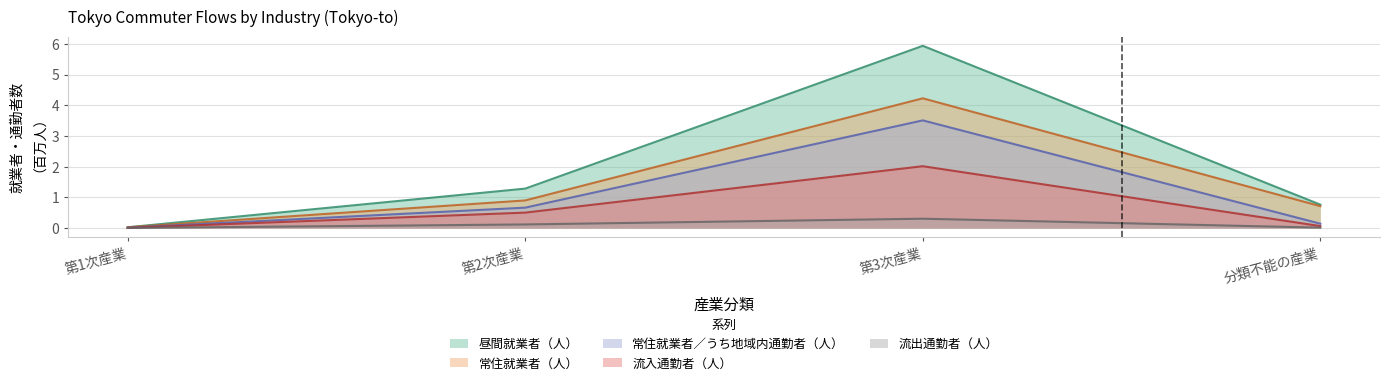

How many lines are shown in the chart?

5